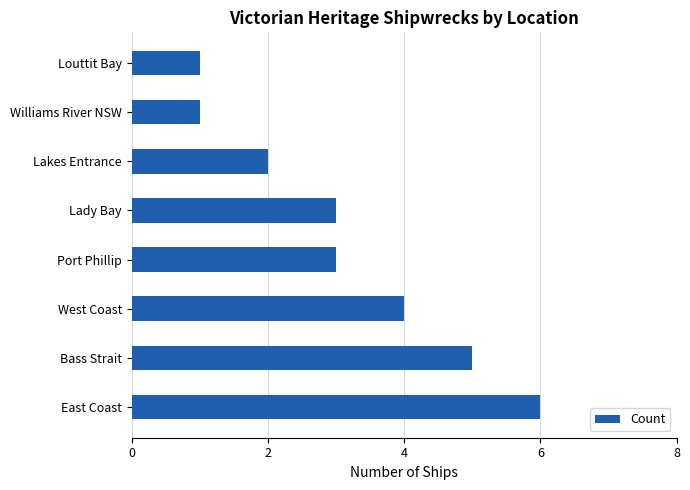

Reading bottom to top, transcribe all the data shown in this chart.

East Coast=6	Bass Strait=5	West Coast=4	Port Phillip=3	Lady Bay=3	Lakes Entrance=2	Williams River NSW=1	Louttit Bay=1